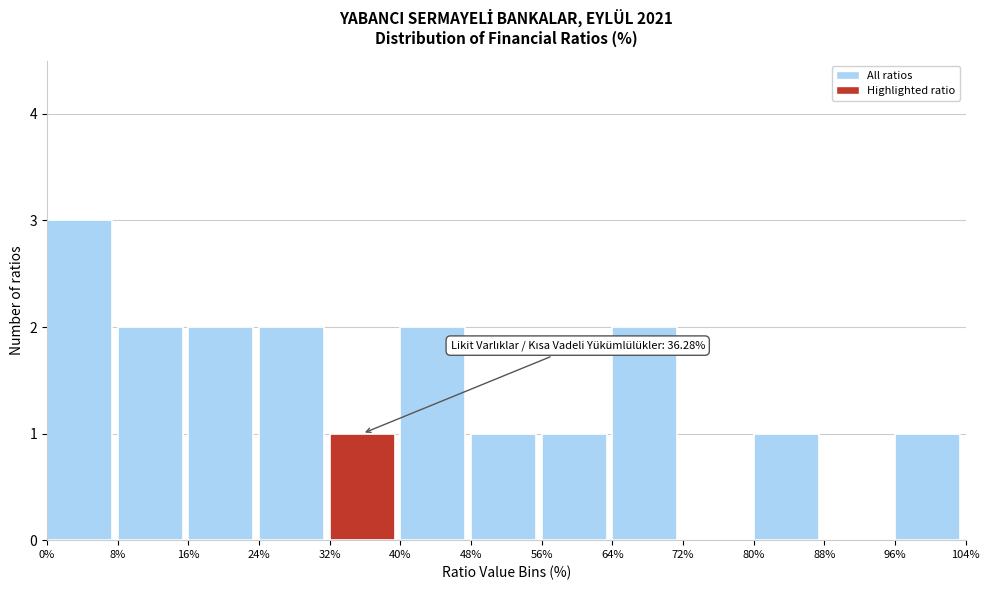

Which range on the x-axis has the tallest bar?

0% to 8%